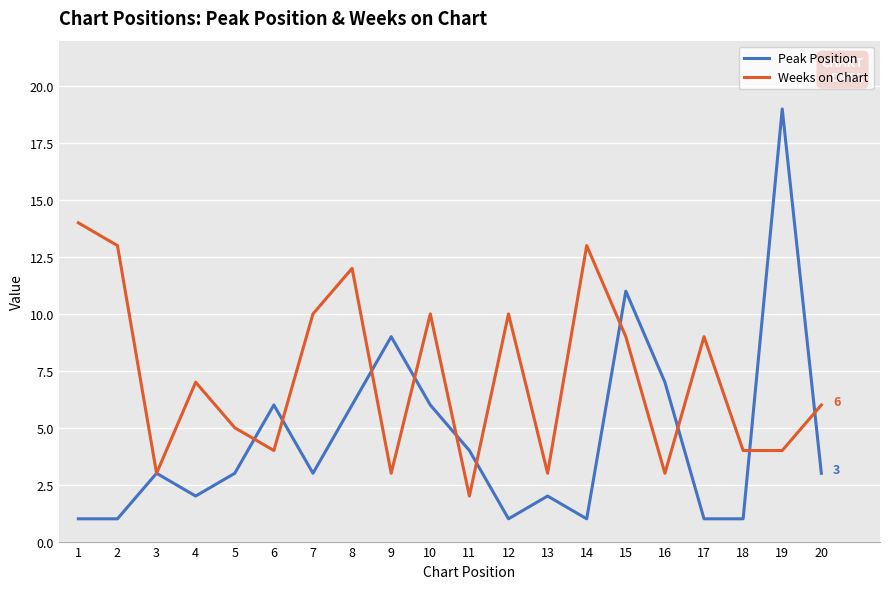

The Weeks on Chart series shows 2 at 11. True or false?

True